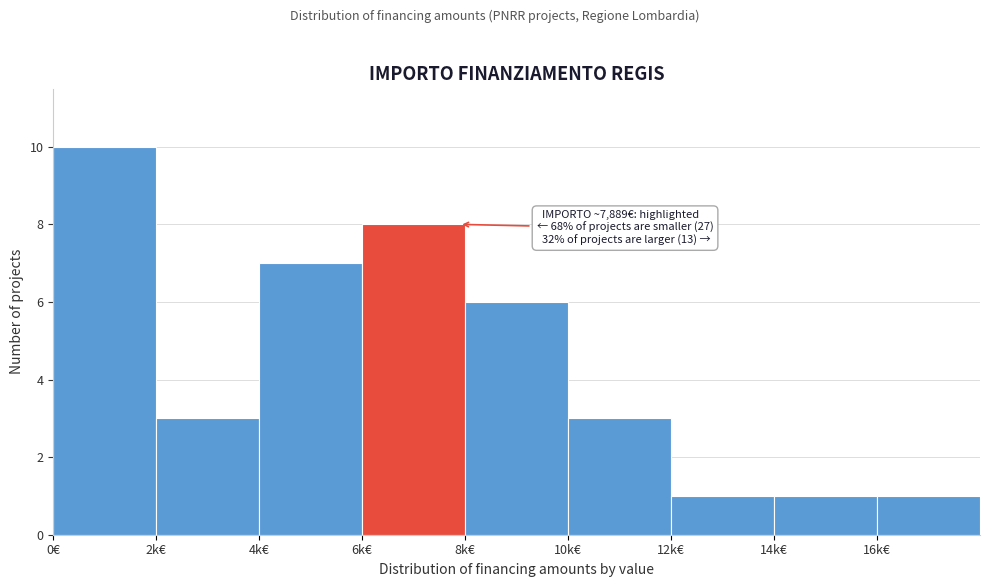

Reading left to right, transcribe all the data shown in this chart.

0€=10	2k€=3	4k€=7	6k€=8	8k€=6	10k€=3	12k€=1	14k€=1	16k€=1